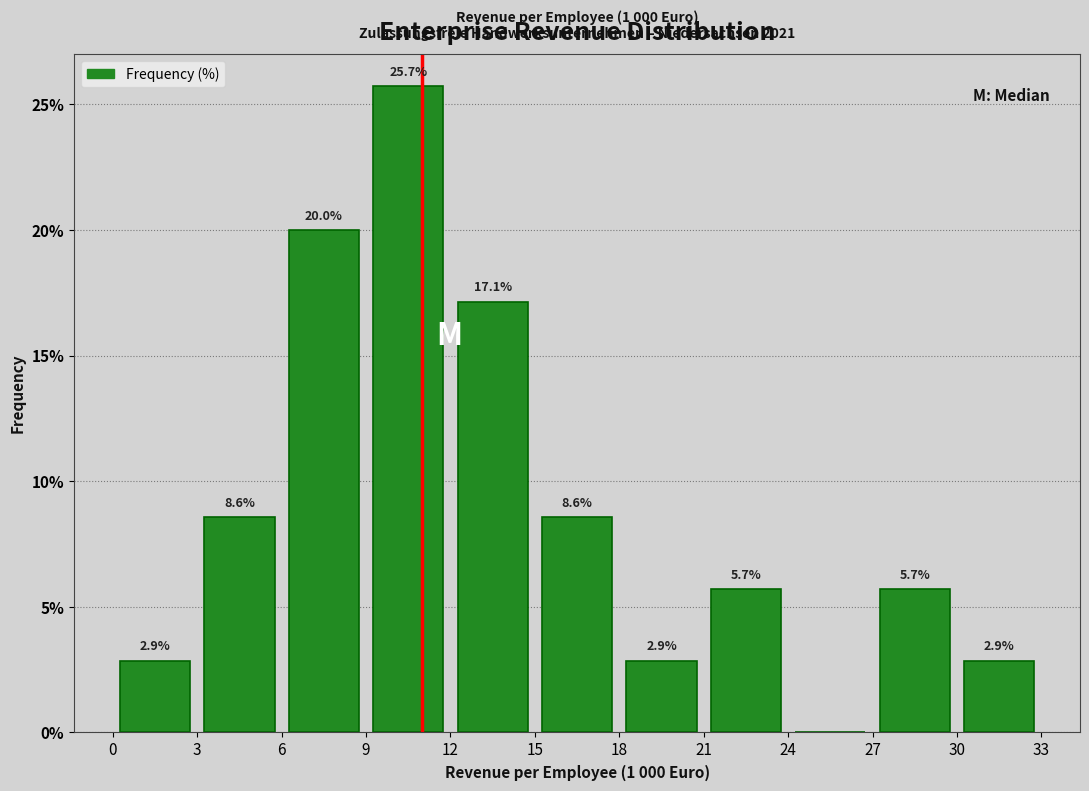

Over which range of the x-axis is the bar tallest?

9 to 12